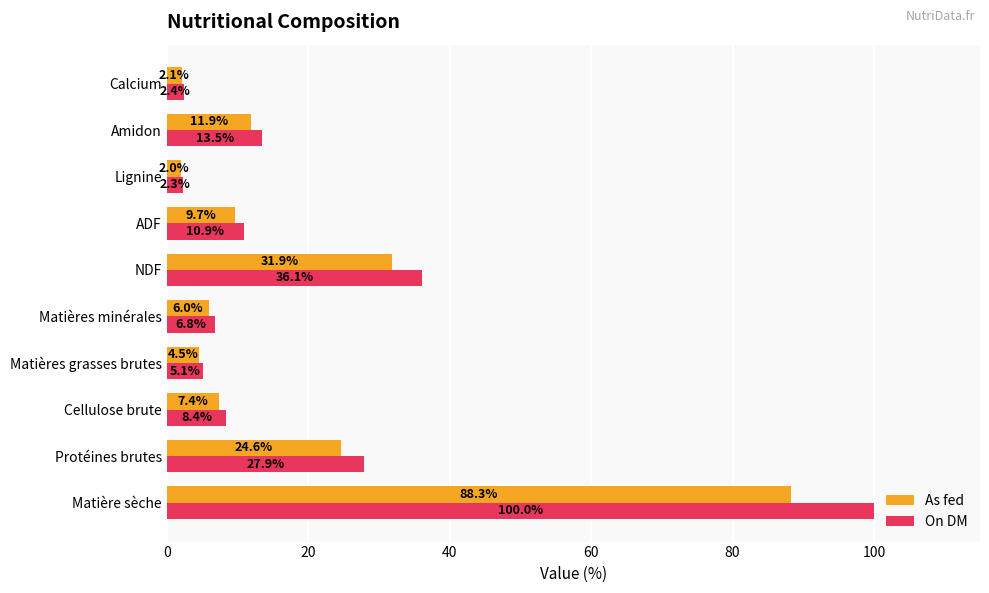

Where is As fed nearest to the value 45?

NDF